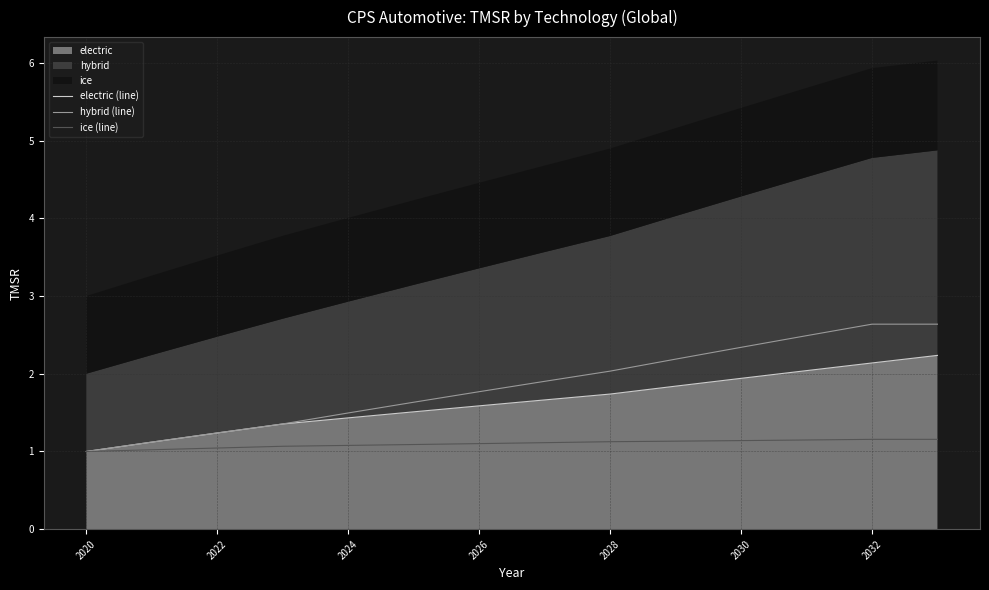

True or false: ice (line) and electric (line) cross at least once.

False